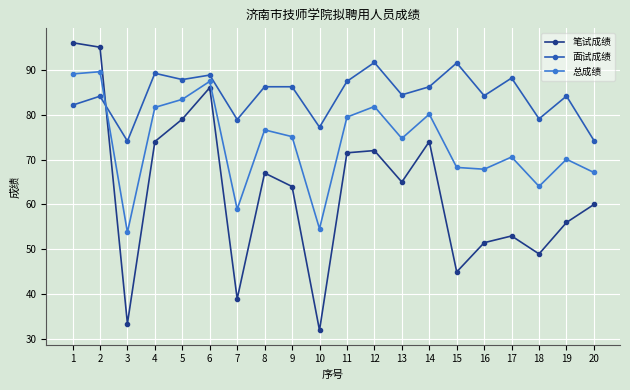

Is it true that 笔试成绩 equals 15.2 at 18?

False